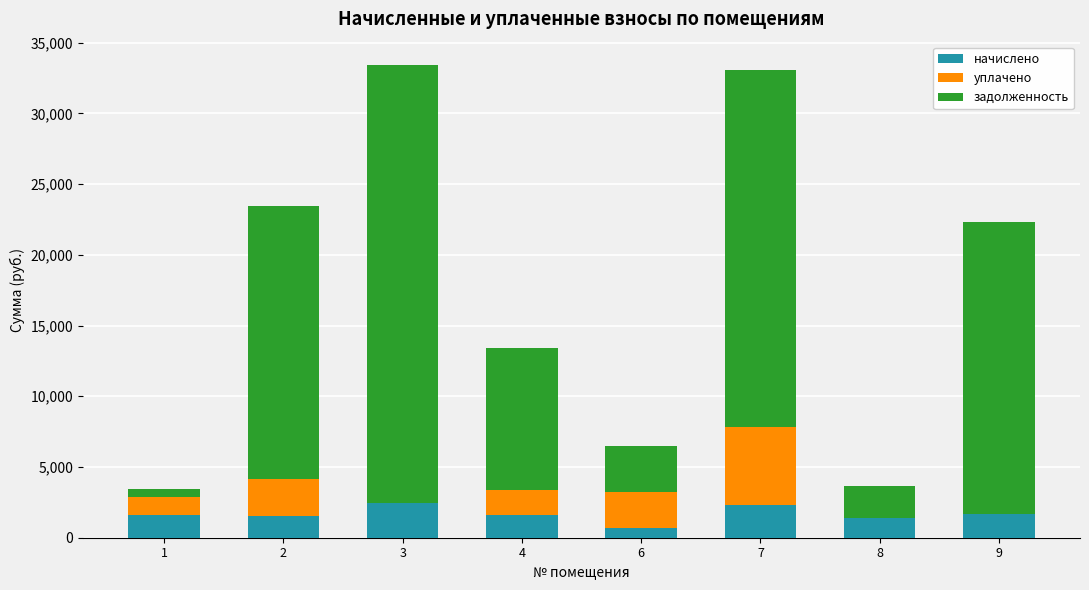

What is the total value across all series at 2?

23455.9